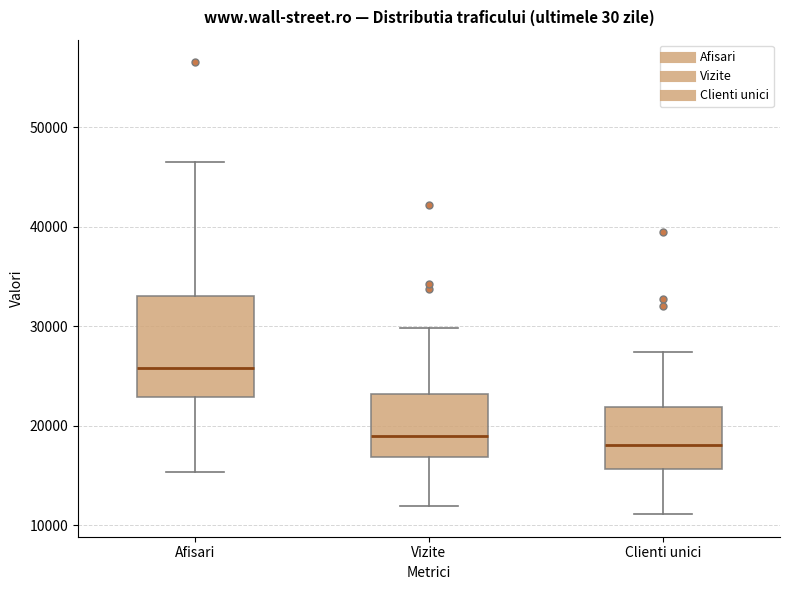

Where is the upper edge of the box for Vizite on the y-axis? The values are not printed on the chart, so give them approximately, as read against the axis.

23000